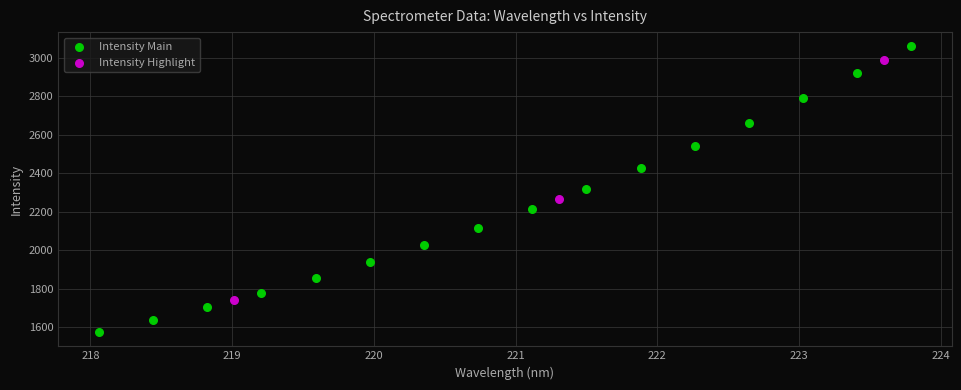

Which series reaches the minimum Y coordinate?

Intensity Main